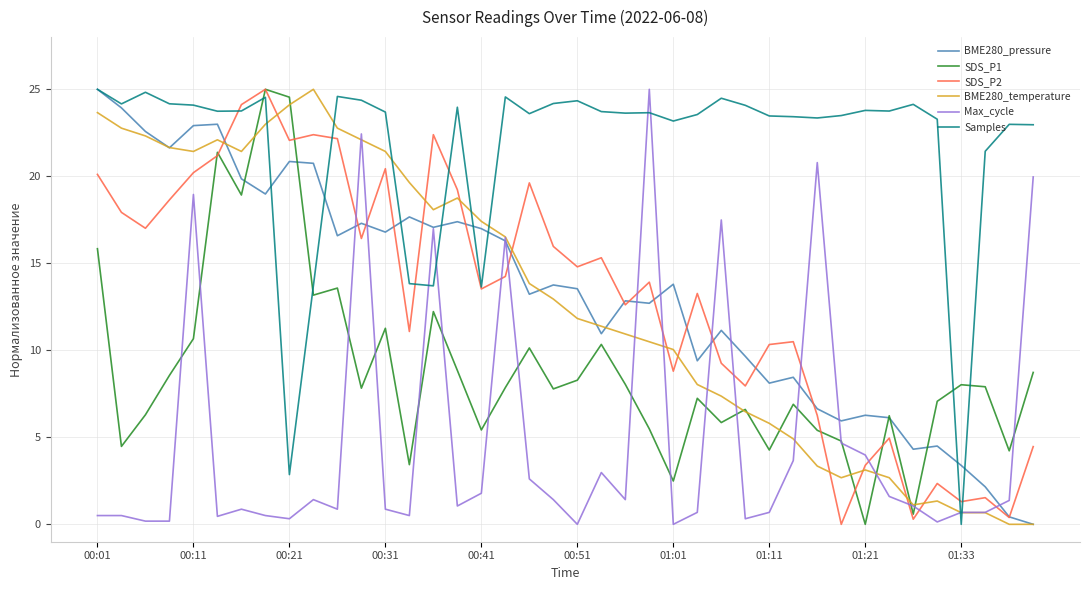

What is the difference between the maximum and minimum values in the BME280_temperature series?

25.0